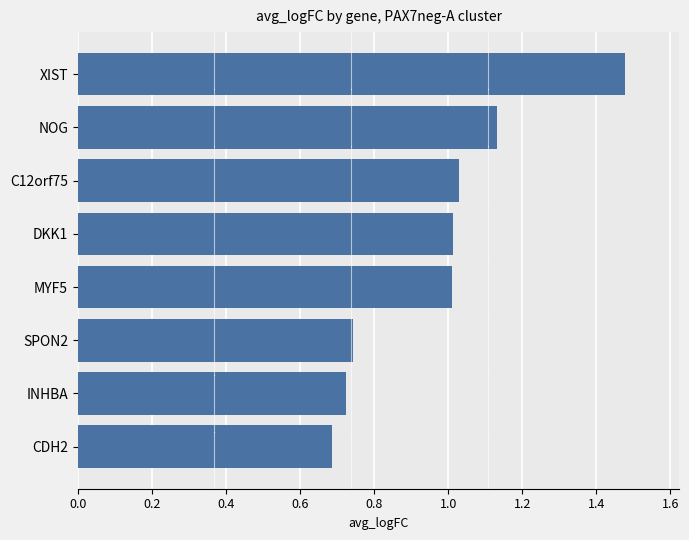

What is the sum of the values at XIST and SPON2?

2.2